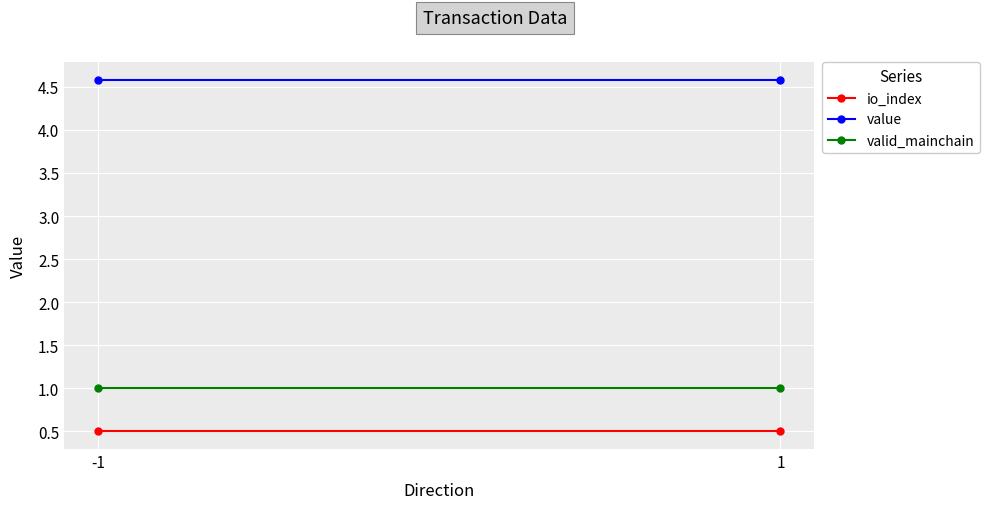

Count the number of categories in the chart.

2